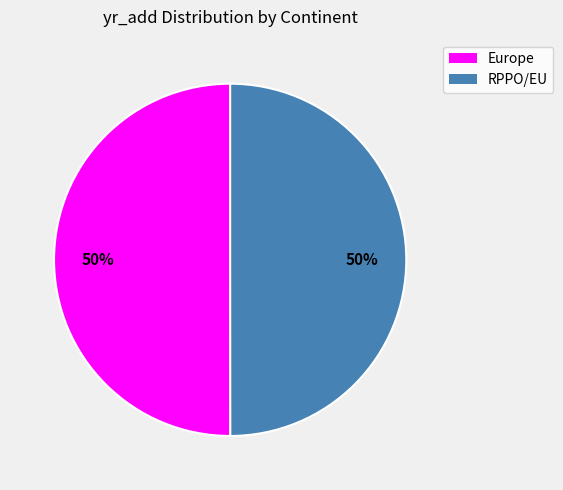

Is it true that Europe is 60% of the pie?

False